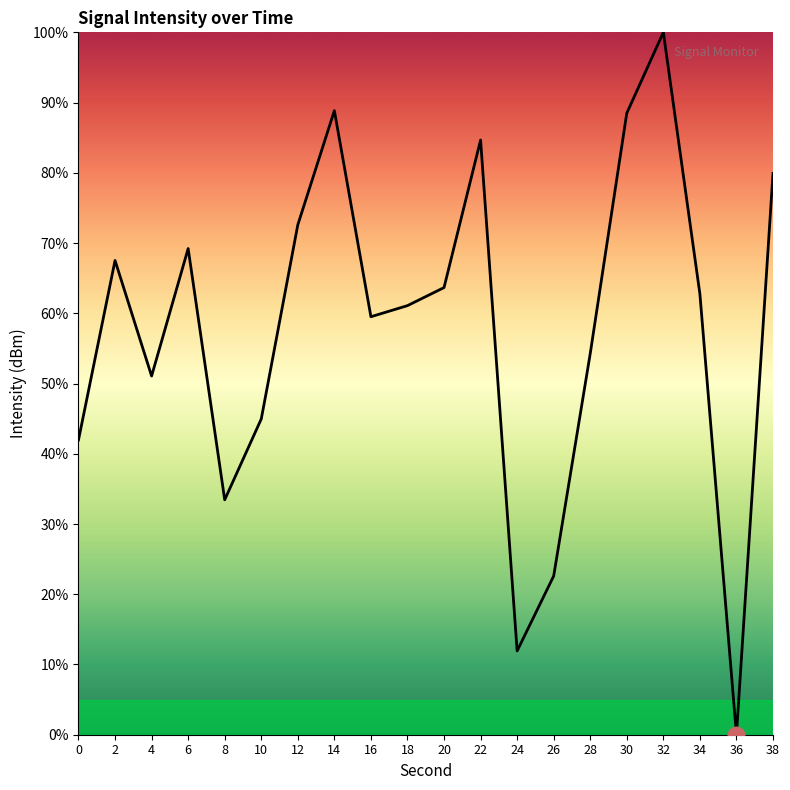

True or false: the data has more than 2 interior local peaks.

True